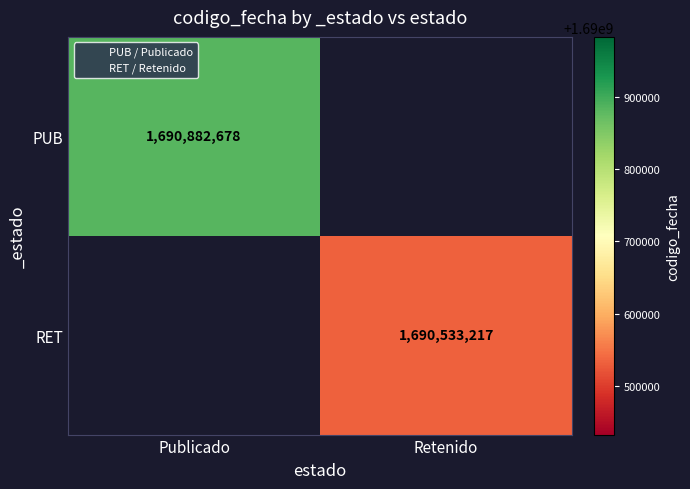

Is the value of PUB at Retenido greater than the value of RET at Retenido?

No